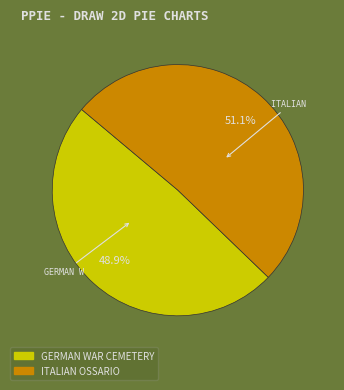

Rank the categories by value from highest to lowest.

ITALIAN OSSARIO, GERMAN WAR CEMETERY